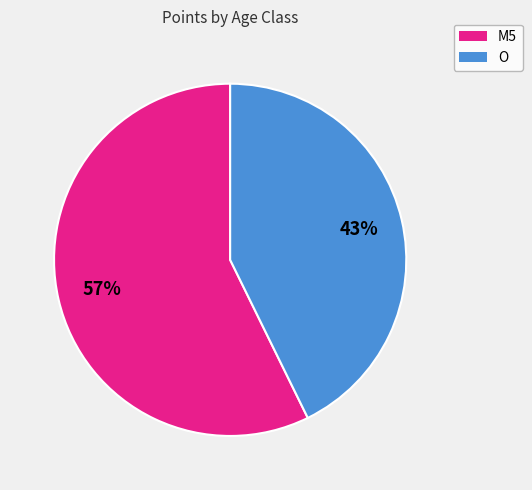

To the nearest percent, what is the combined percentage of M5 and O?

100%